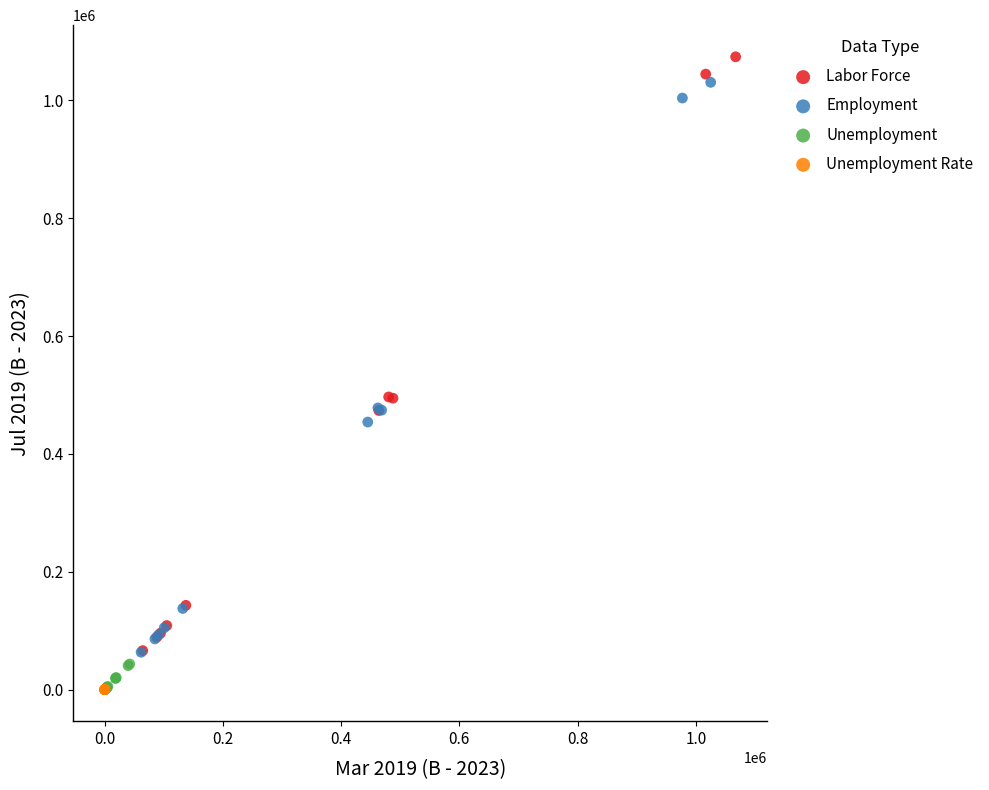

What are all the series names shown in the legend?

Labor Force, Employment, Unemployment, Unemployment Rate